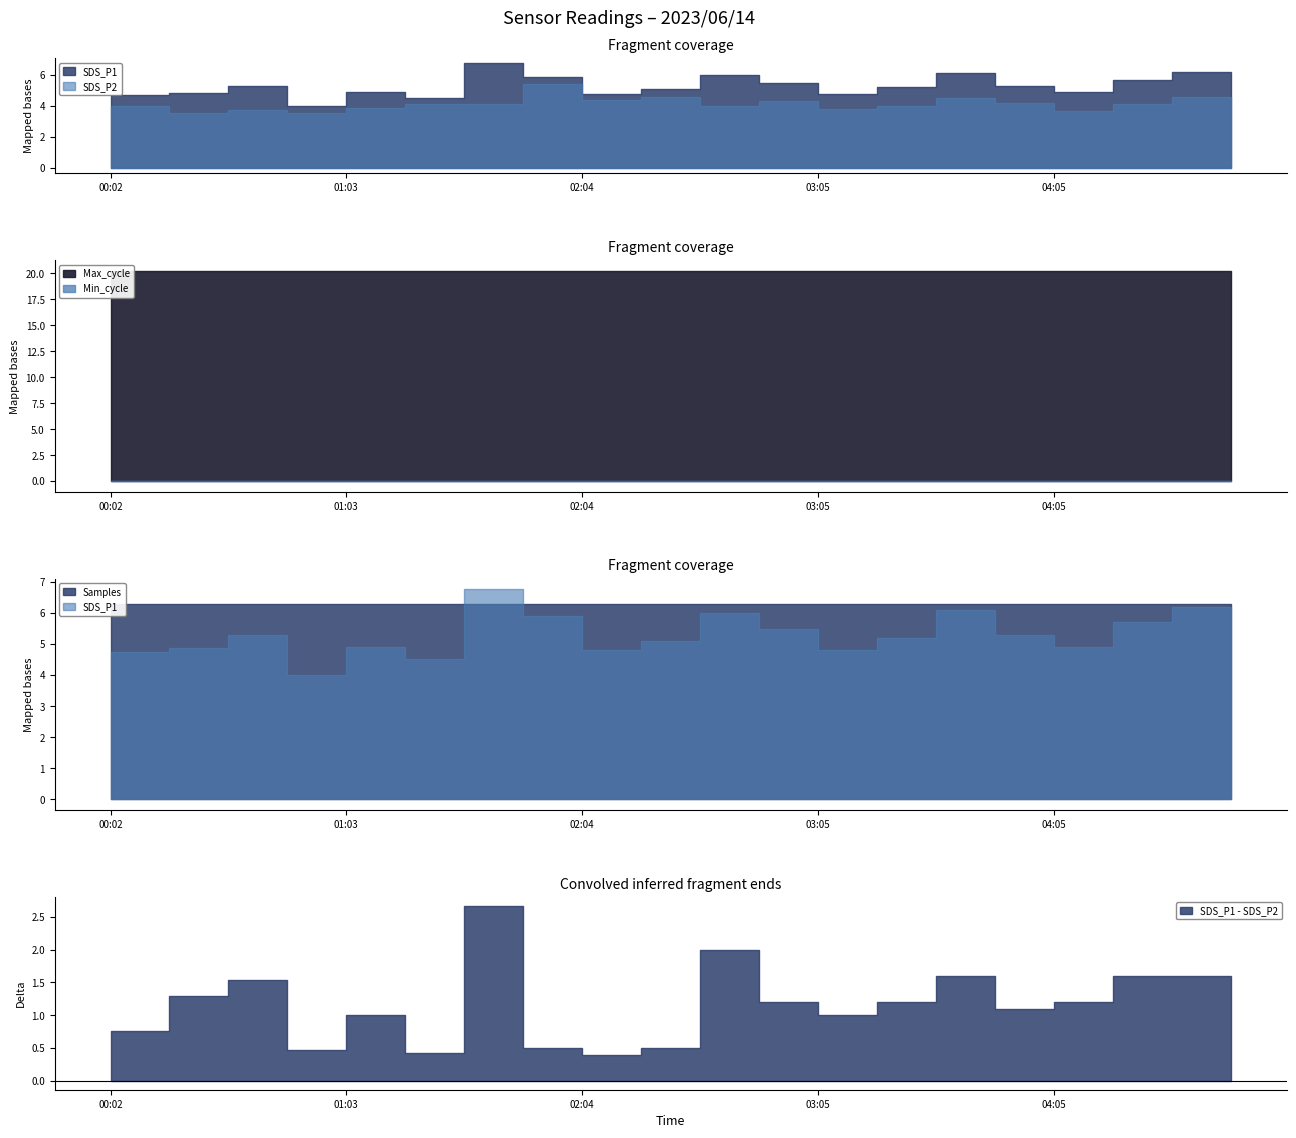

How many data points does each series have?

20